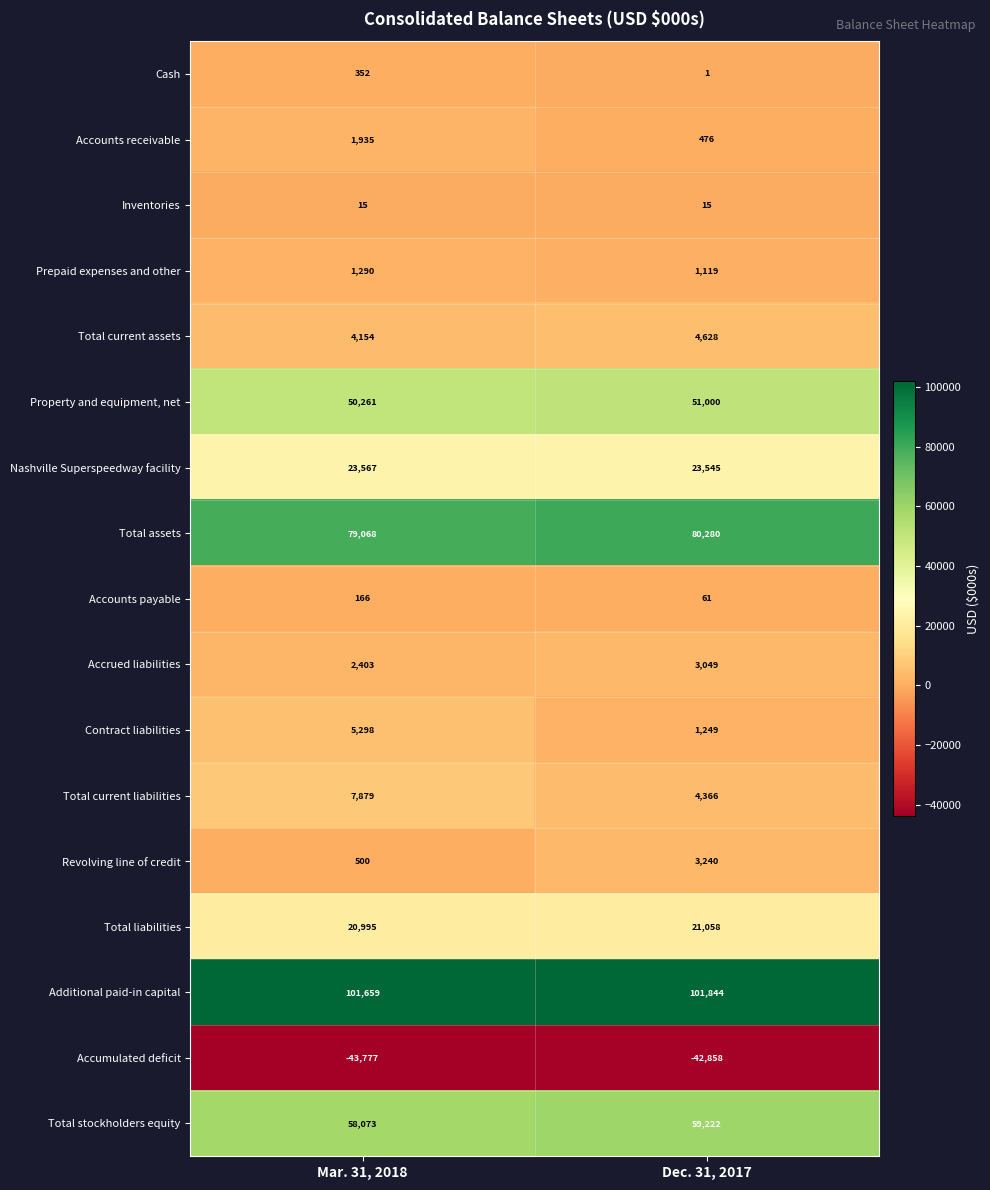

Rank the series at Dec. 31, 2017 from highest to lowest value.

Additional paid-in capital, Total assets, Total stockholders equity, Property and equipment, net, Nashville Superspeedway facility, Total liabilities, Total current assets, Total current liabilities, Revolving line of credit, Accrued liabilities, Contract liabilities, Prepaid expenses and other, Accounts receivable, Accounts payable, Inventories, Cash, Accumulated deficit